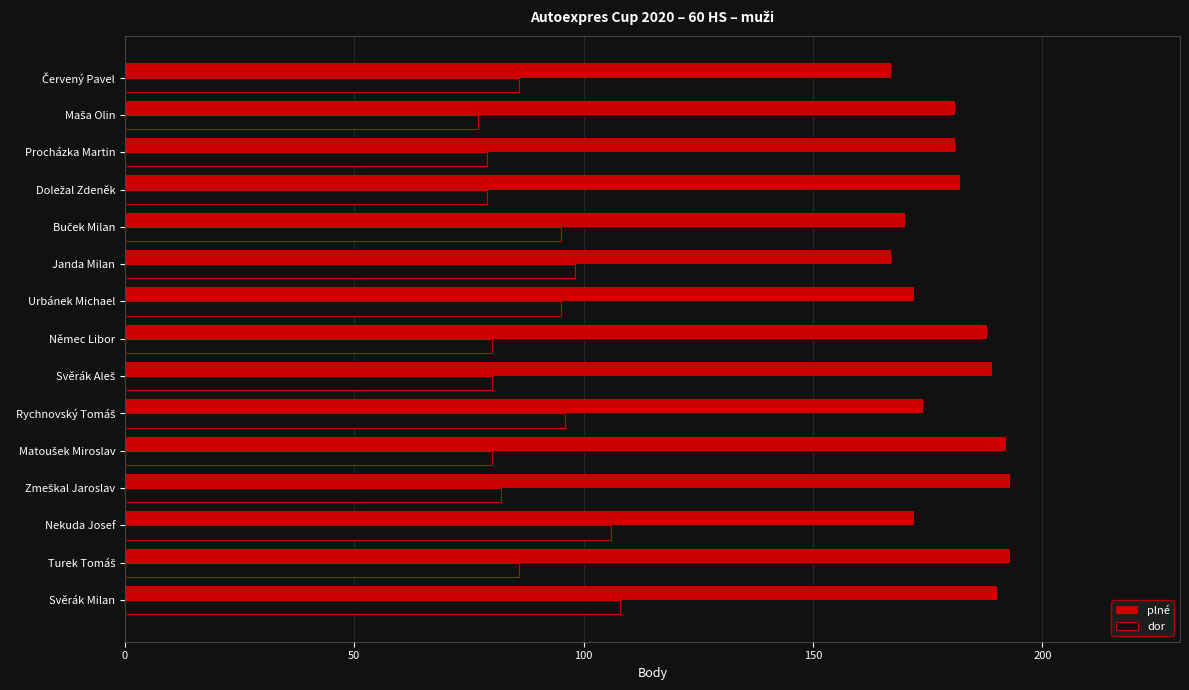

What is the average value of the plné series?

181